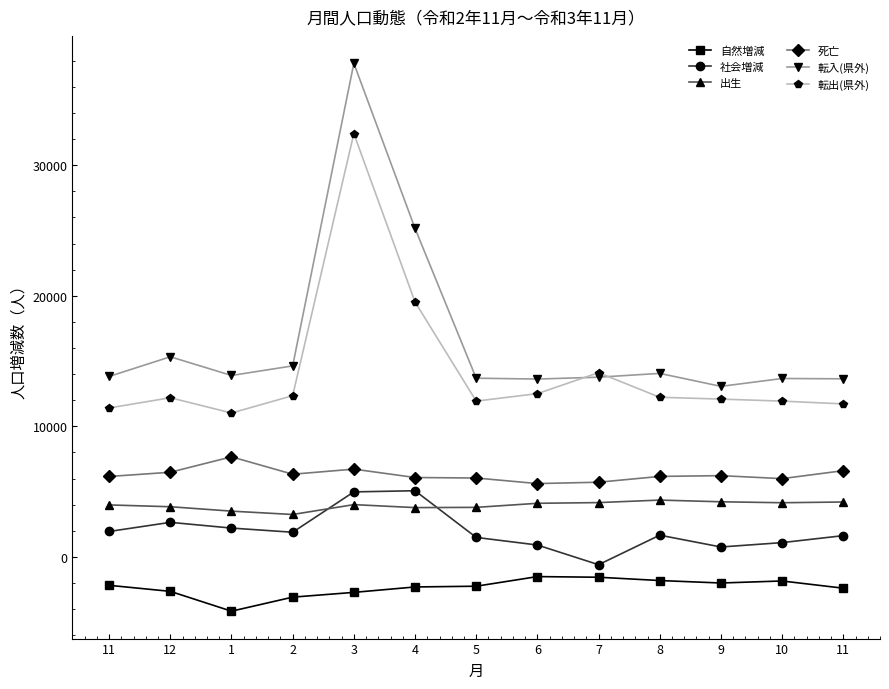

At which label does 転入(県外) reach its peak?

3